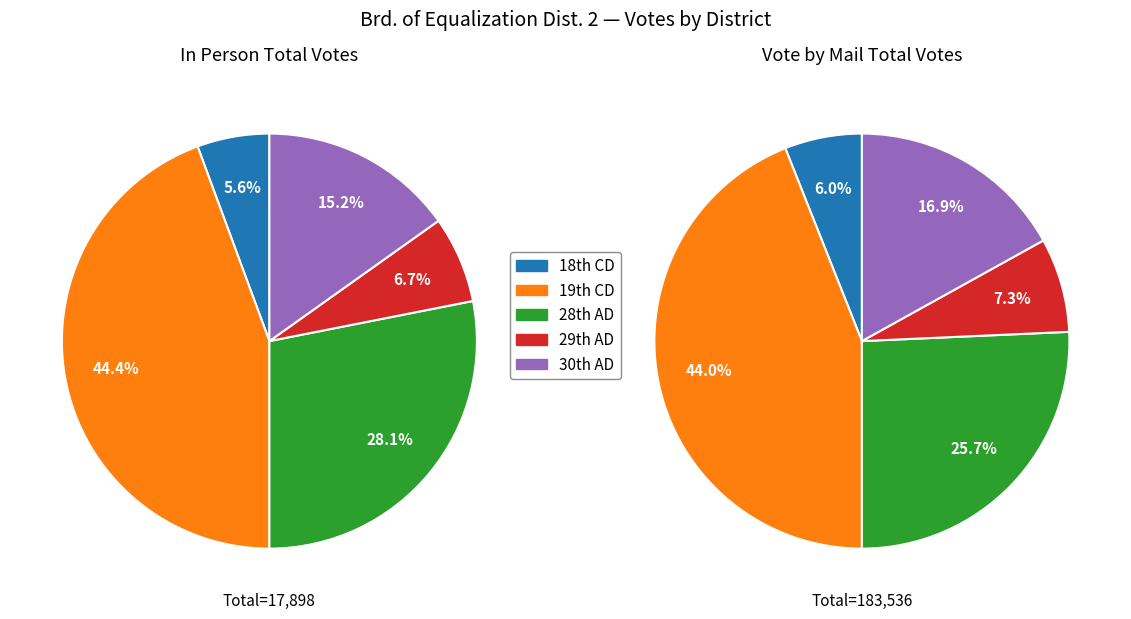

Which category has the smallest portion of the pie?

18th Congressional District